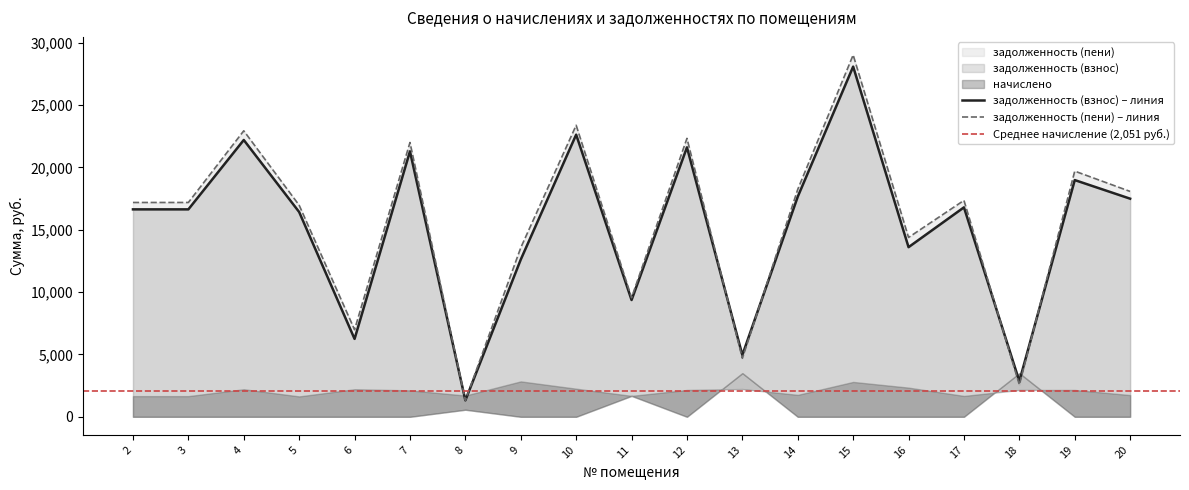

What is the sum of the задолженность (взнос) values at 11 and 7?

30651.1